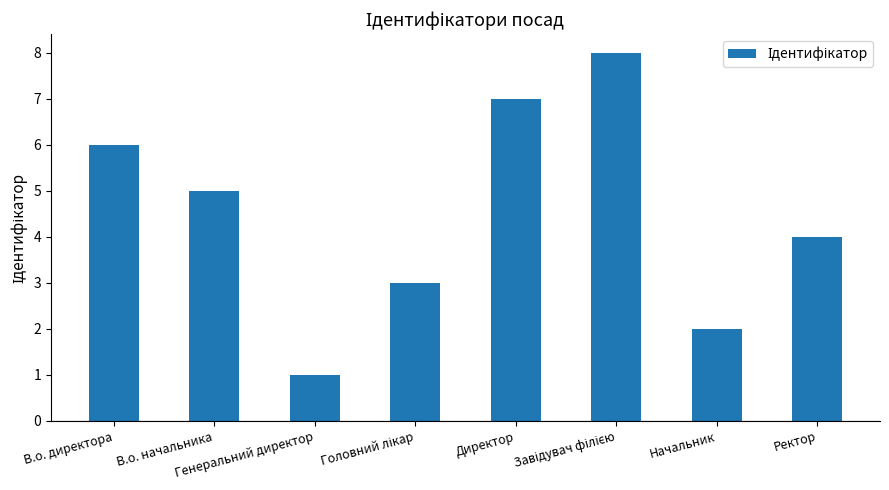

How many values are between 3 and 7?

5